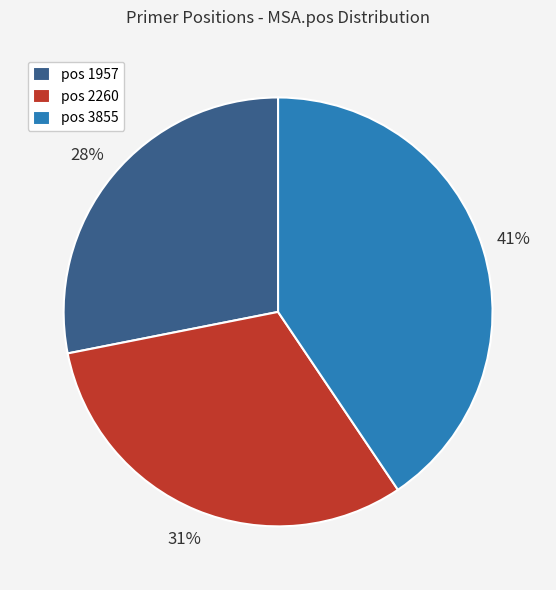

To the nearest percent, what is the combined percentage of pos 3855 and pos 2260?

72%